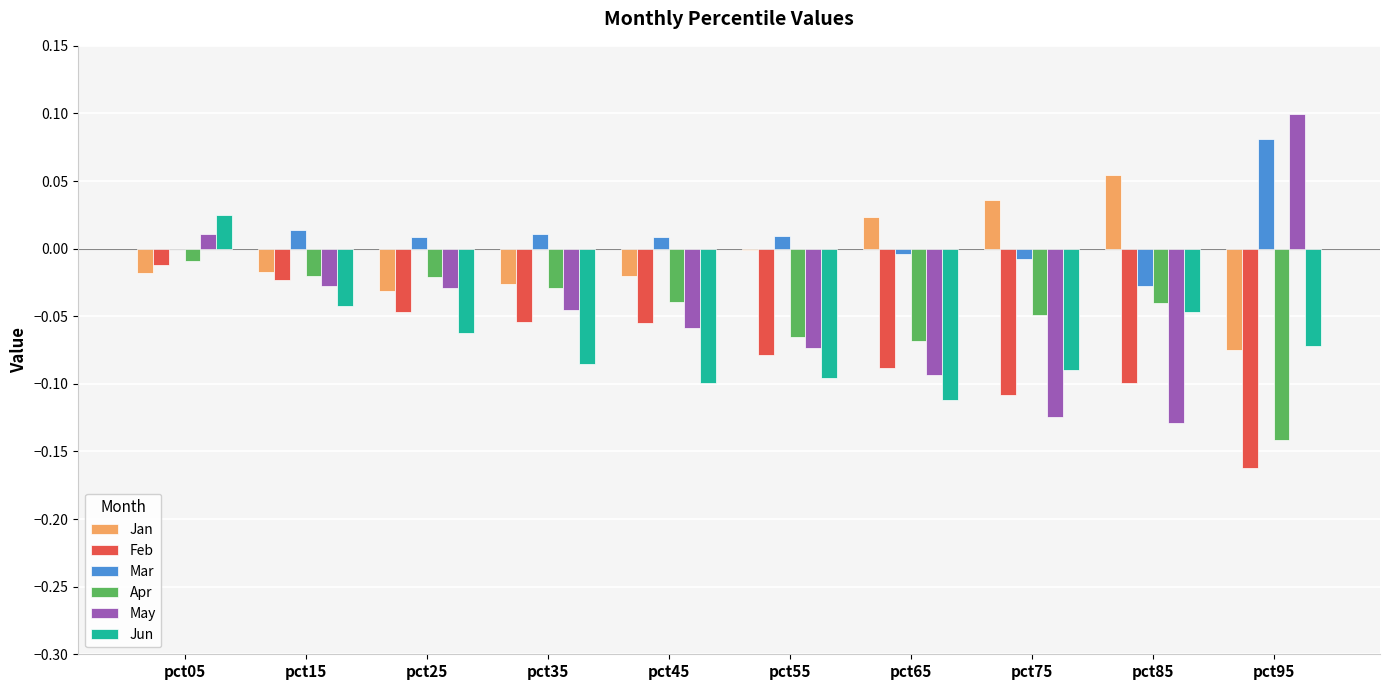

True or false: Jan has a value of -0.0 at pct45.

True